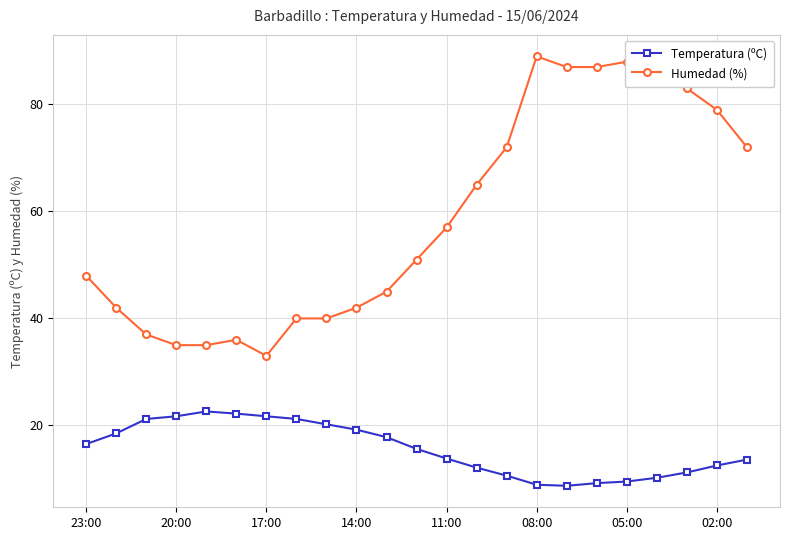

Rank the series by their average value, from lowest to highest.

Temperatura (ºC), Humedad (%)